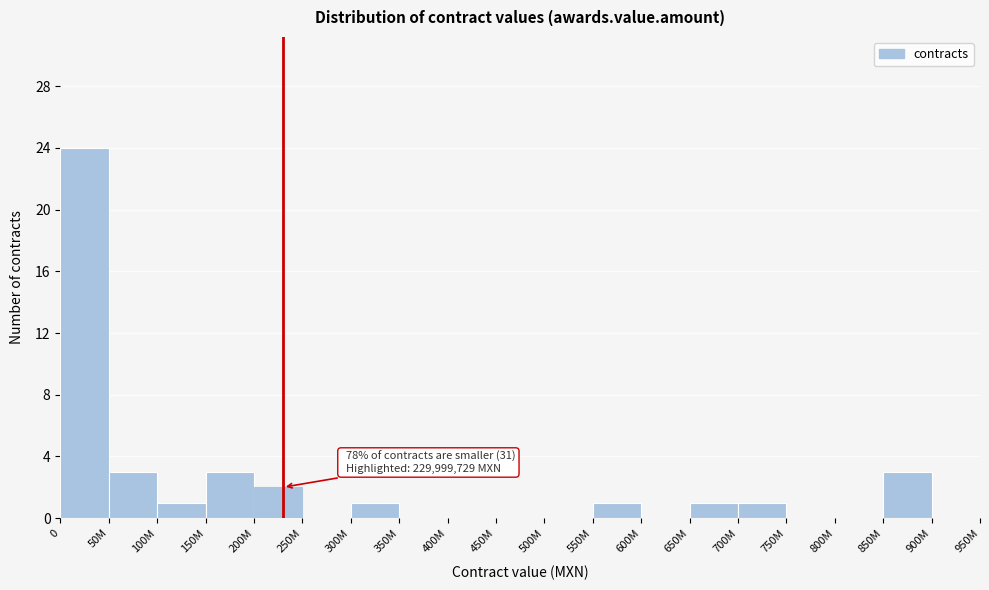

Reading left to right, extract all data points from this chart.

0=24	50M=3	100M=1	150M=3	200M=2	250M=0	300M=1	350M=0	400M=0	450M=0	500M=0	550M=1	600M=0	650M=1	700M=1	750M=0	800M=0	850M=3	900M=0